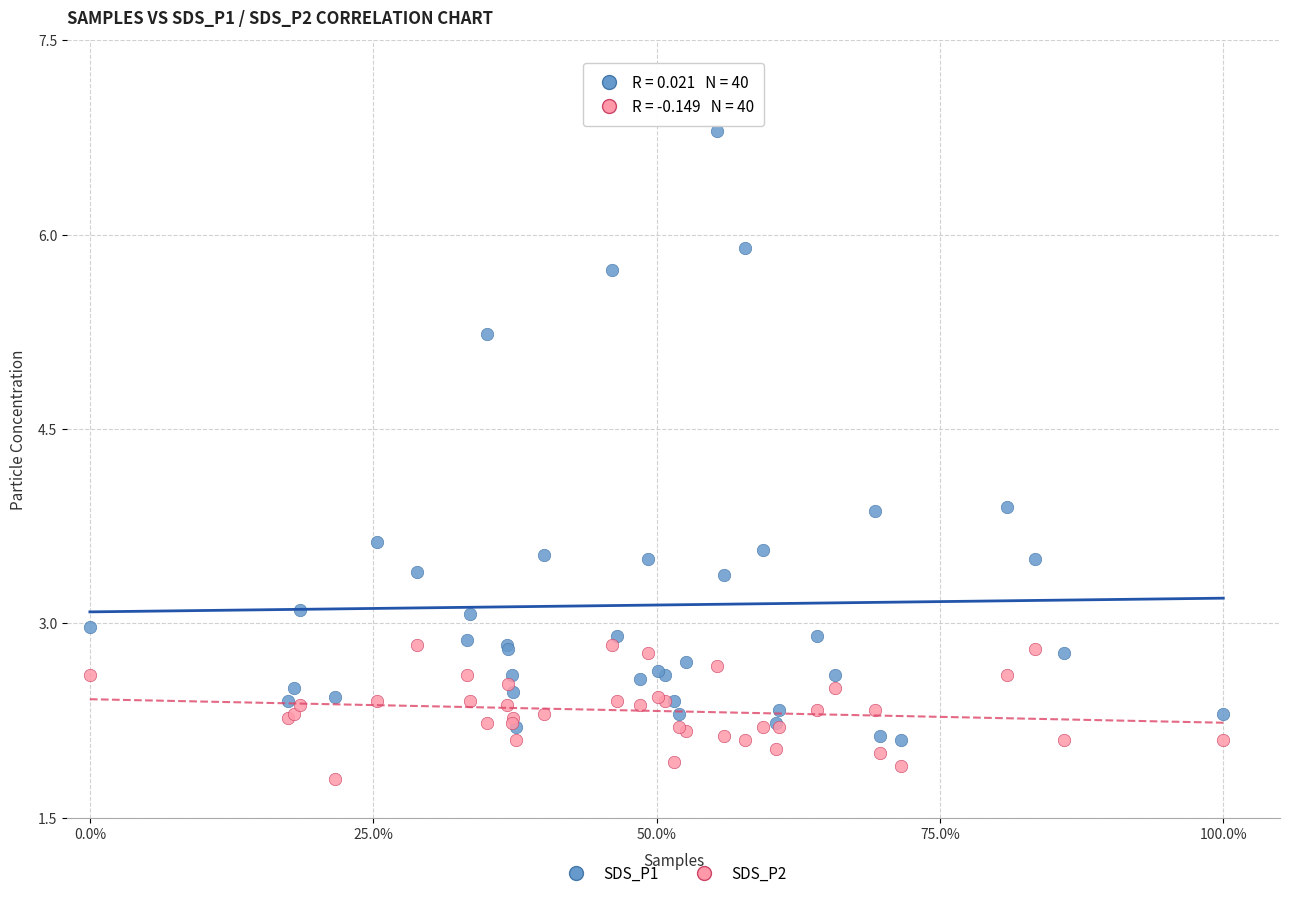

Which series has the widest spread of Y values?

SDS_P1